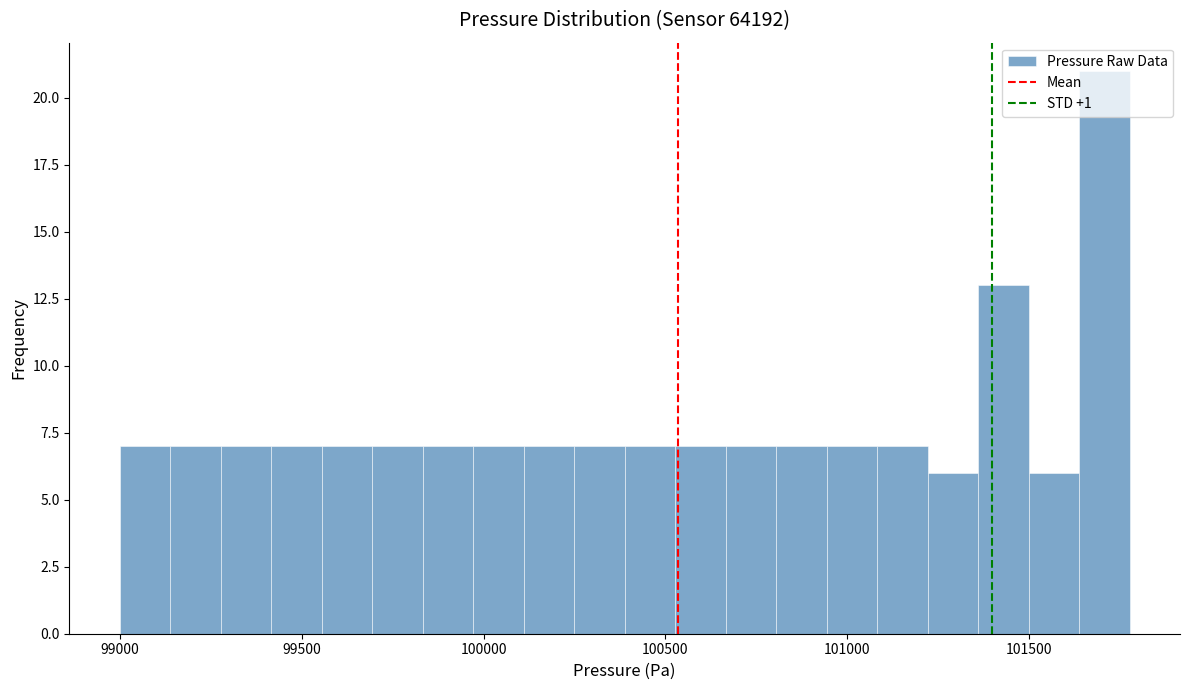

Read against the x-axis, roughly where is the centre of the tallest bar?

101700